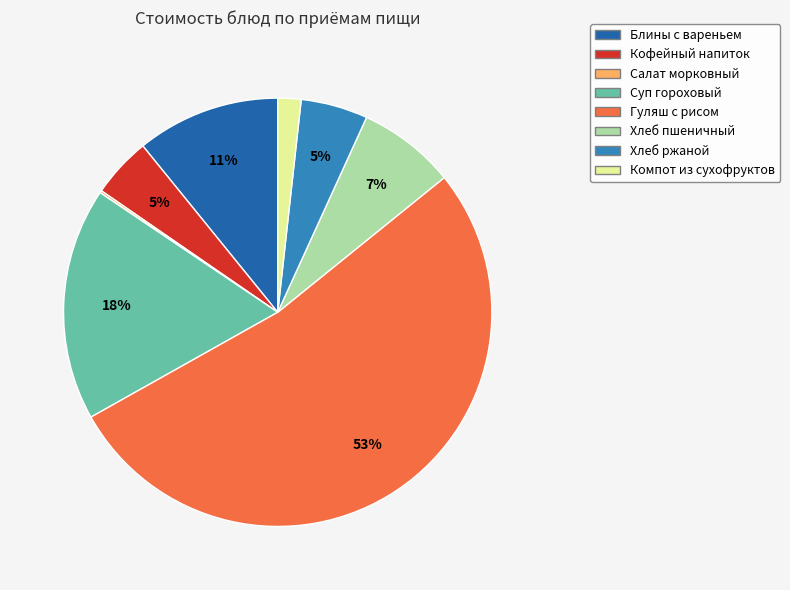

Which category has the biggest portion of the pie?

Гуляш с рисом